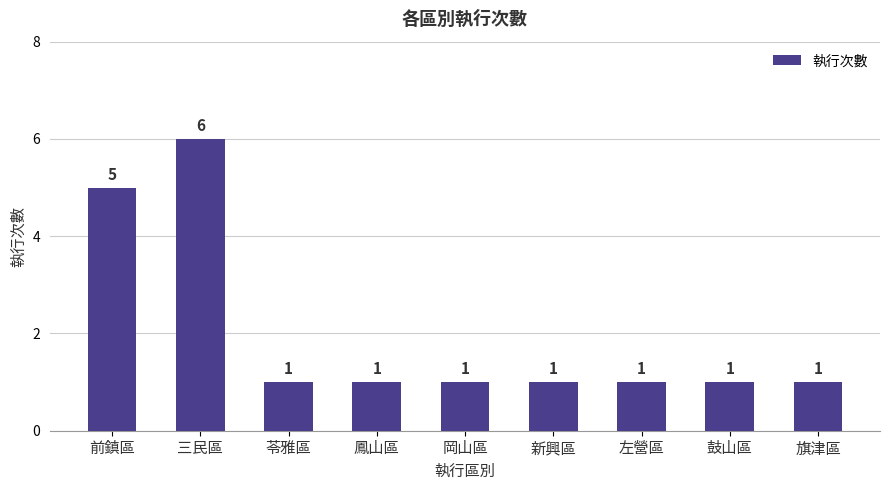

How many values are between 1 and 2?

7